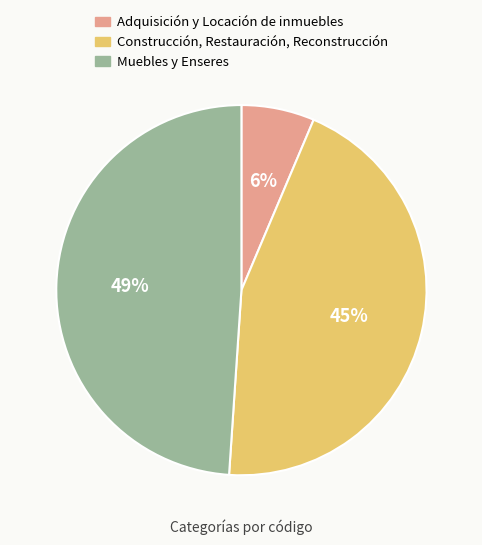

True or false: Construcción, Restauración, Reconstrucción accounts for 45% of the total.

True